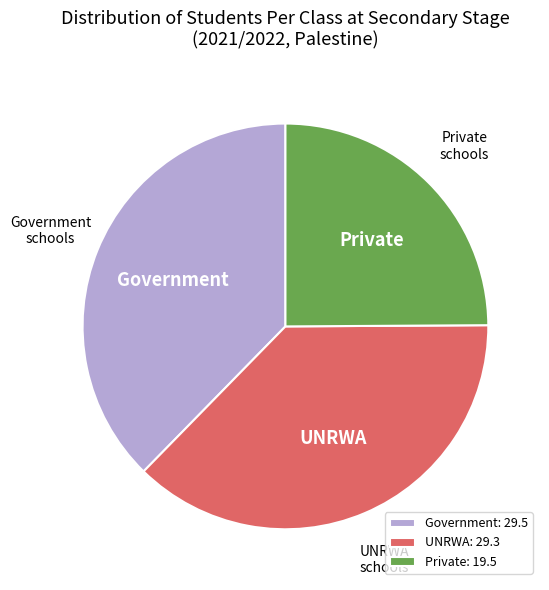

Do Private and UNRWA together represent more than half of the pie?

Yes